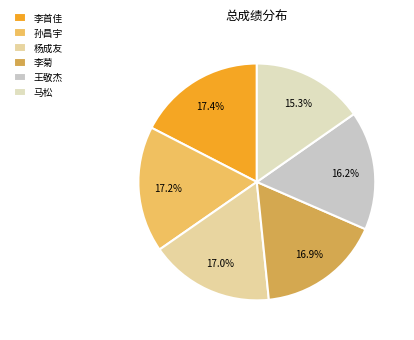

Combined, do 李菊 and 李首佳 account for over 50%?

No